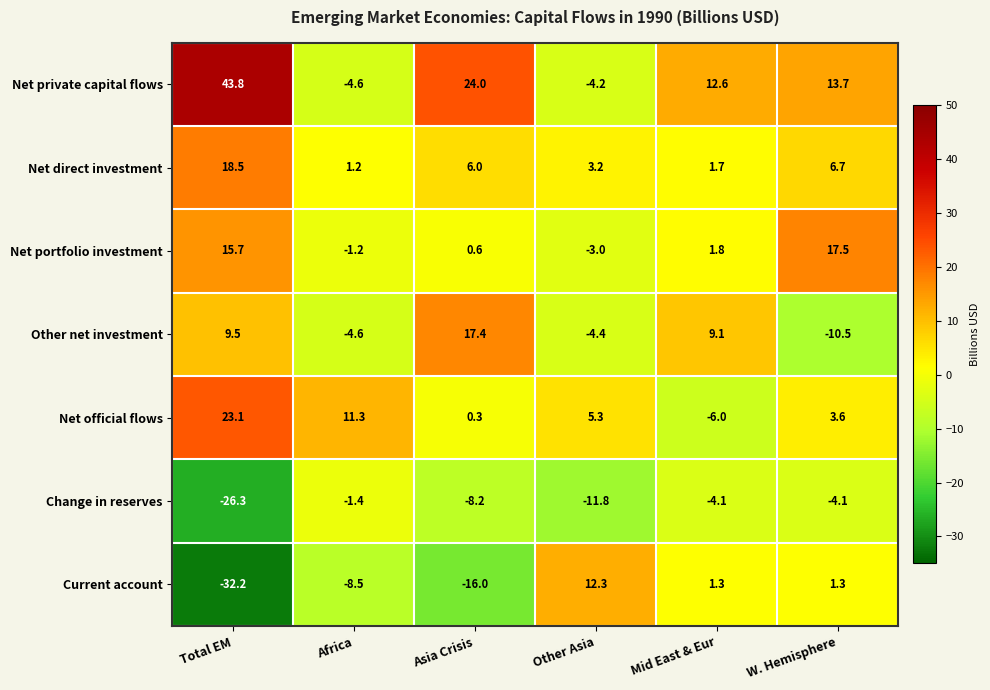

What is the difference between the Other net investment values at Asia Crisis and Total EM?

7.9